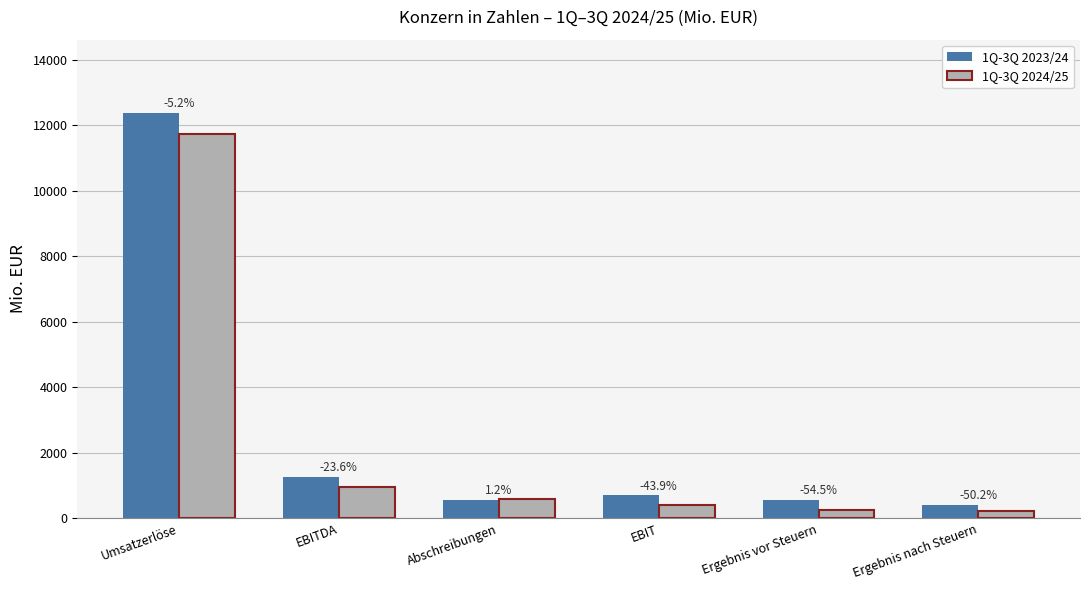

What is the label of the 4th bar from the right?

Abschreibungen